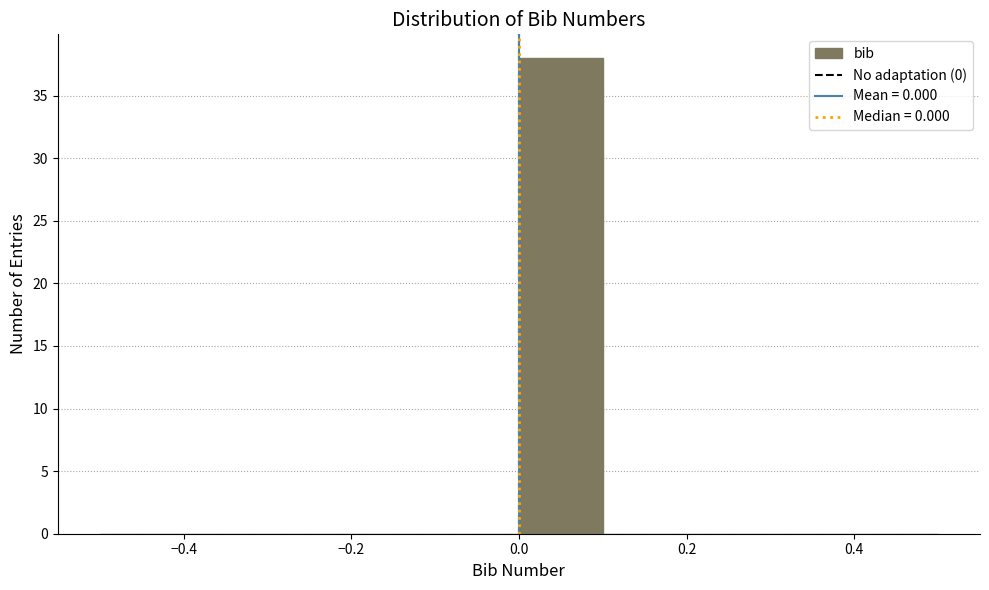

Reading left to right, transcribe this chart: for each bar, give the range it covers on the x-axis and its height. The values are not printed on the chart, so give them approximately, as read against the axis.

-0.5 to -0.4: 0
-0.4 to -0.3: 0
-0.3 to -0.2: 0
-0.2 to -0.1: 0
-0.1 to 0.0: 0
0.0 to 0.1: 38
0.1 to 0.2: 0
0.2 to 0.3: 0
0.3 to 0.4: 0
0.4 to 0.5: 0